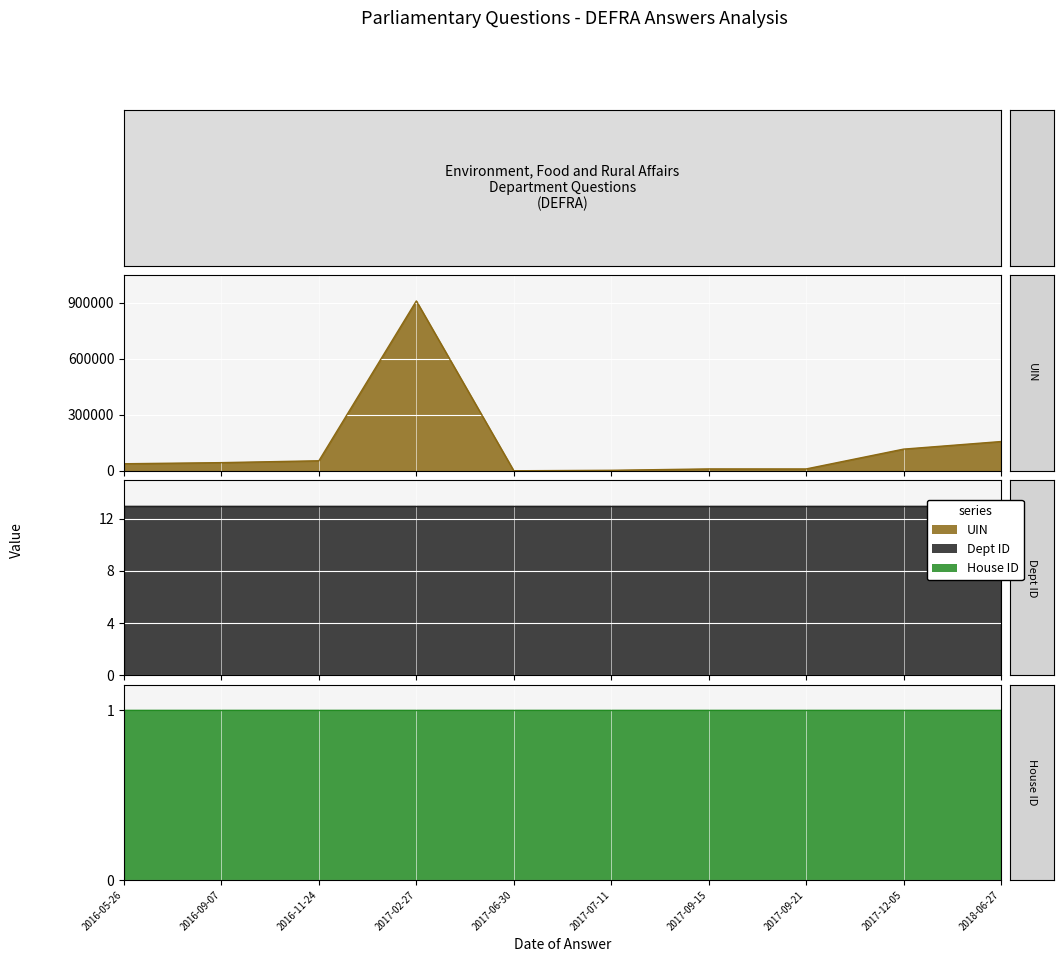

At how many categories does at least one series exceed 411558?

1